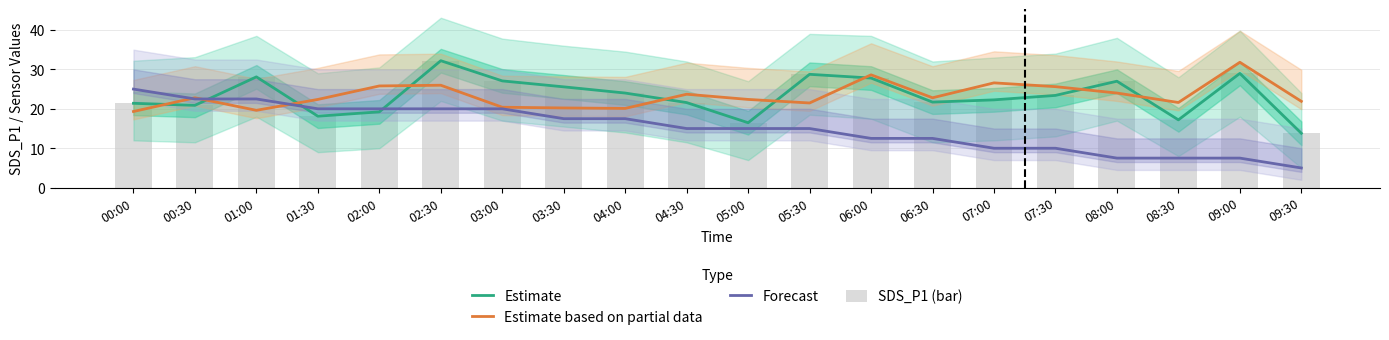

What is the total value across all series at 08:00?

85.5